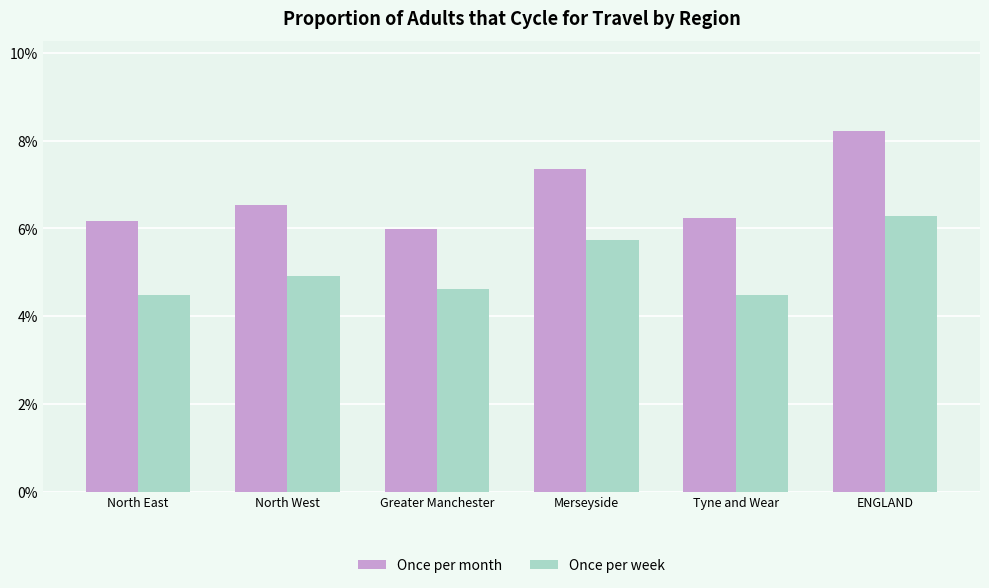

What is the value of the Once per month bar at the 6th from the left?

8.2